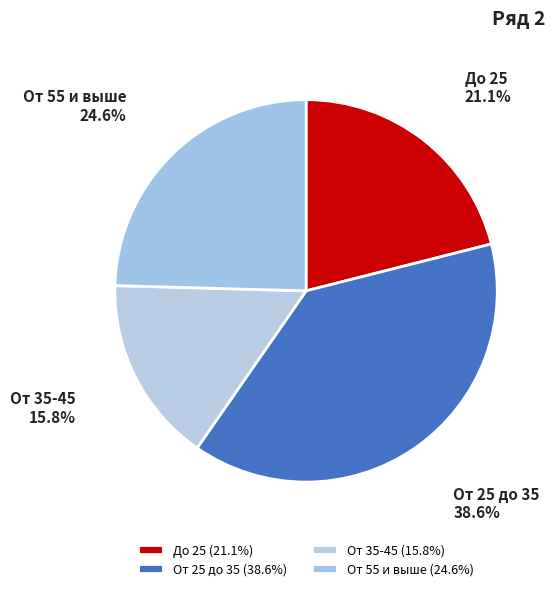

Does От 55 и выше account for over 50% of the chart?

No